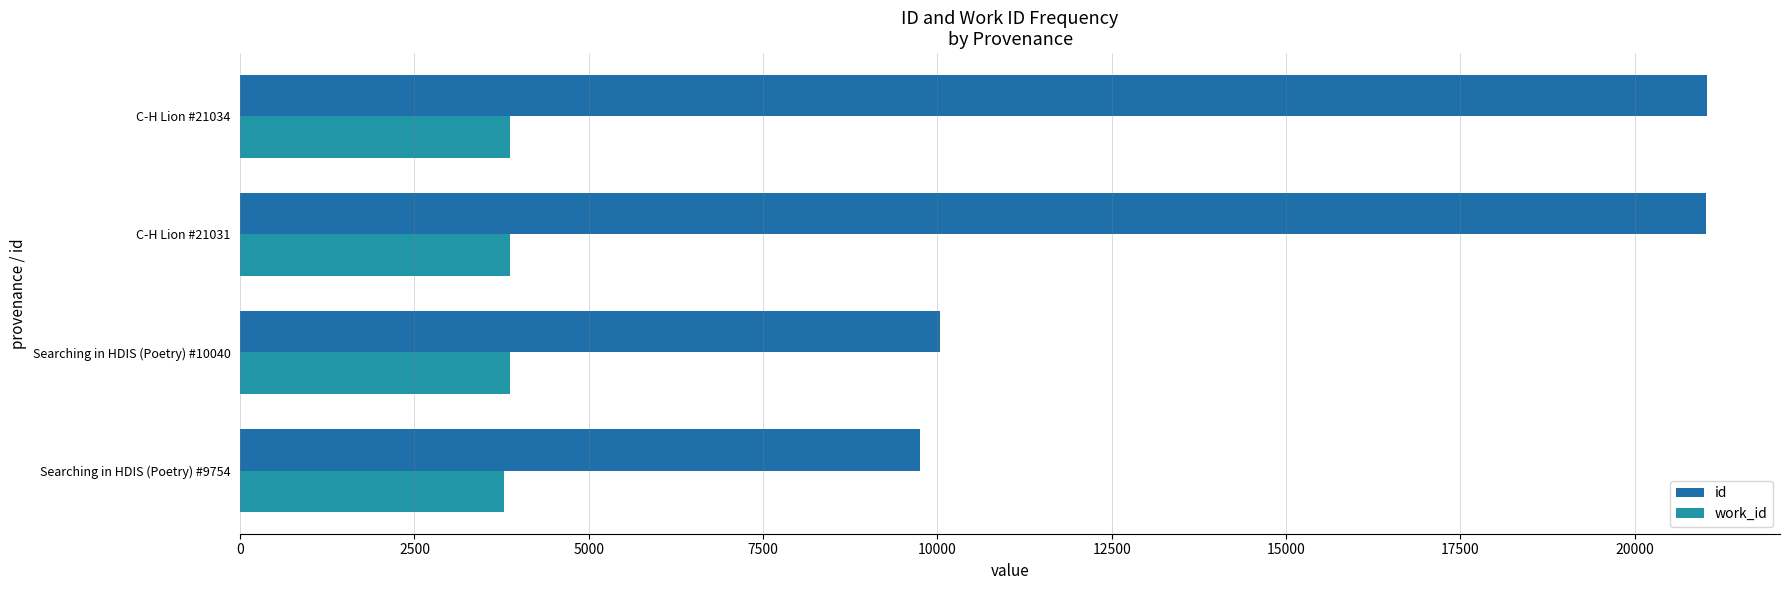

Reading left to right, what are all the values shown in this chart?

id: 9754	10040	21031	21034
work_id: 3790	3876	3876	3876